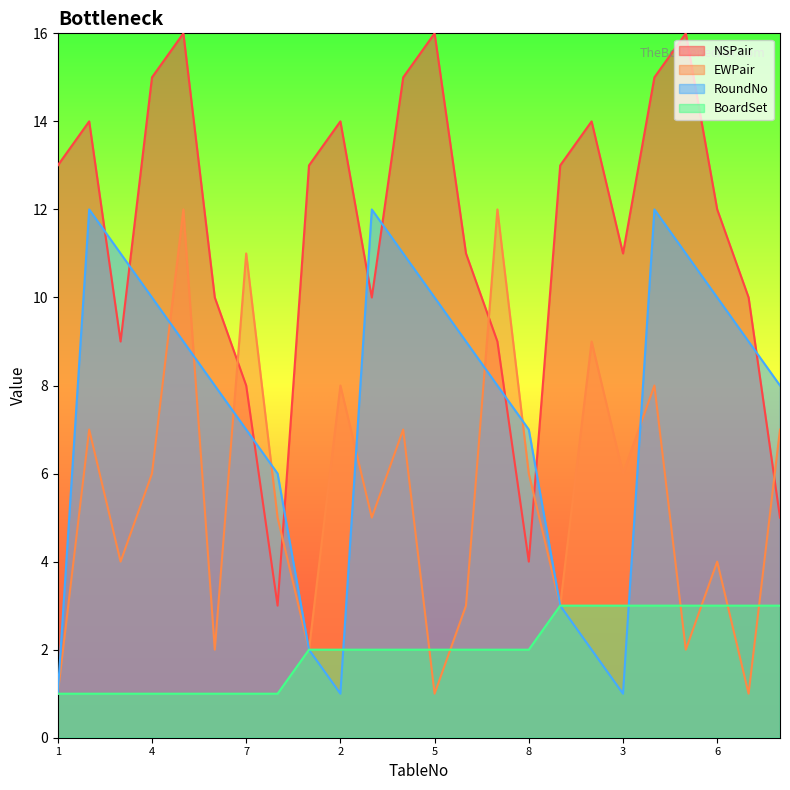

True or false: BoardSet has a value of 1 at 1.

True